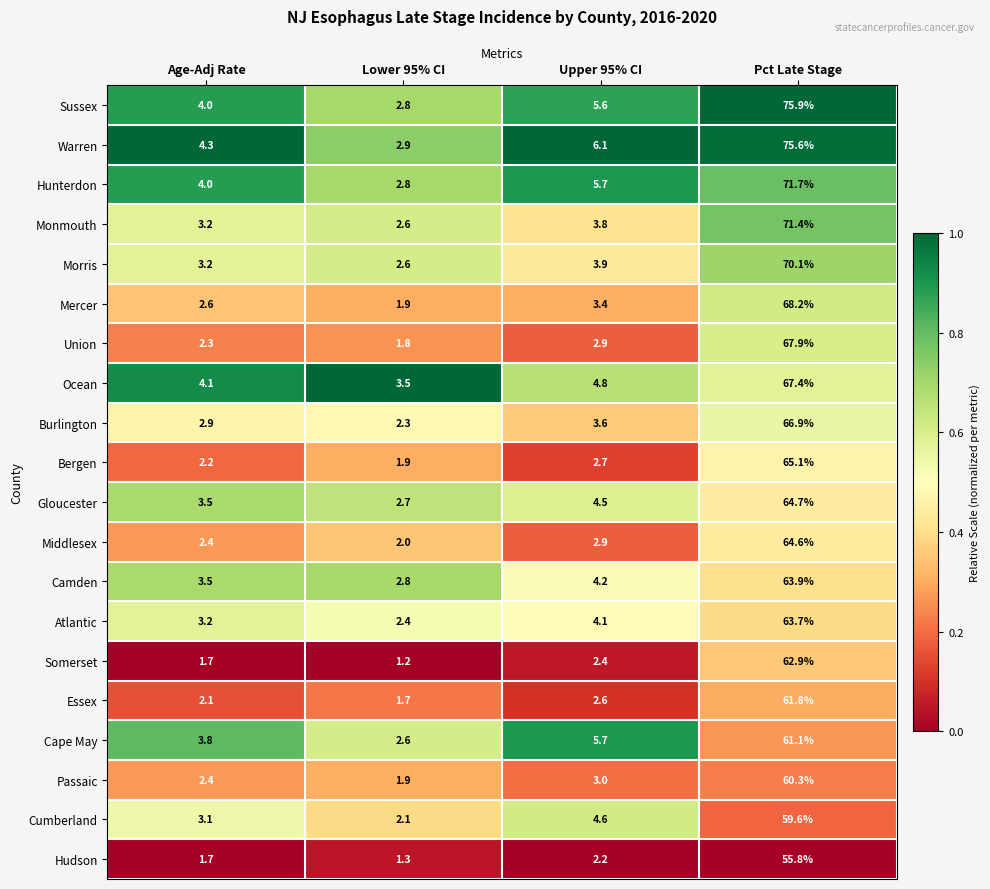

Is the value of Monmouth at Age-Adj Rate greater than the value of Hunterdon at Upper 95% CI?

No